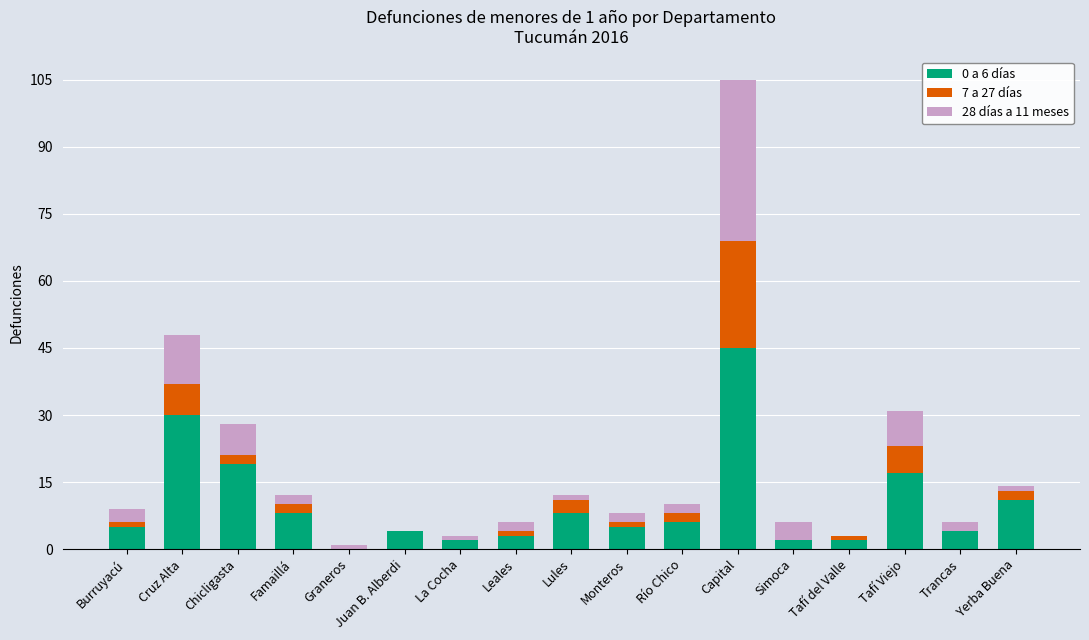

What is the total value across all series at Cruz Alta?

48